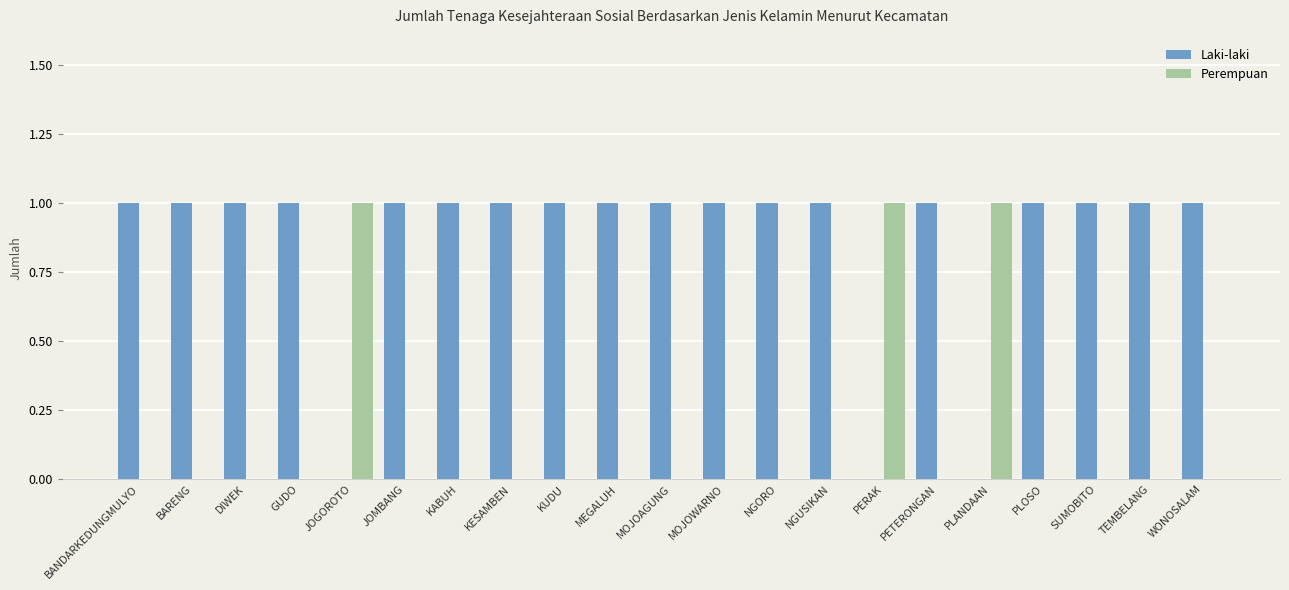

What value does the Laki-laki series have at PLOSO?

1